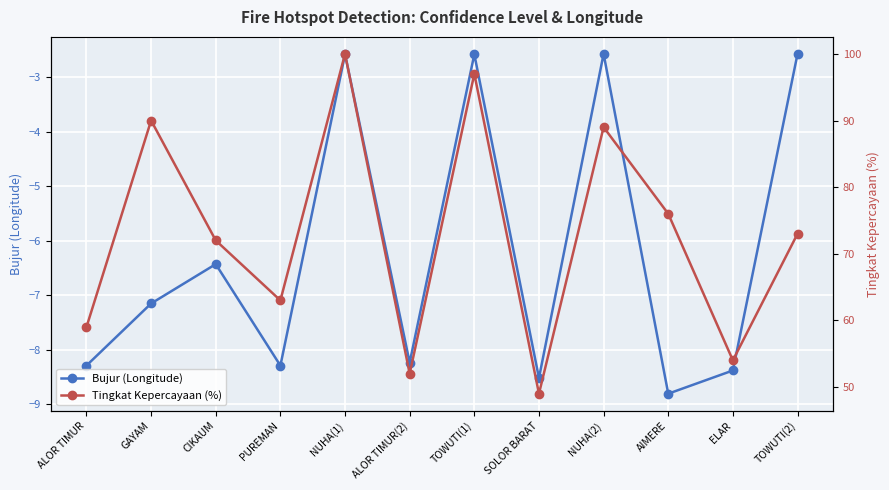

Is this an area chart (filled region under the line)?

No